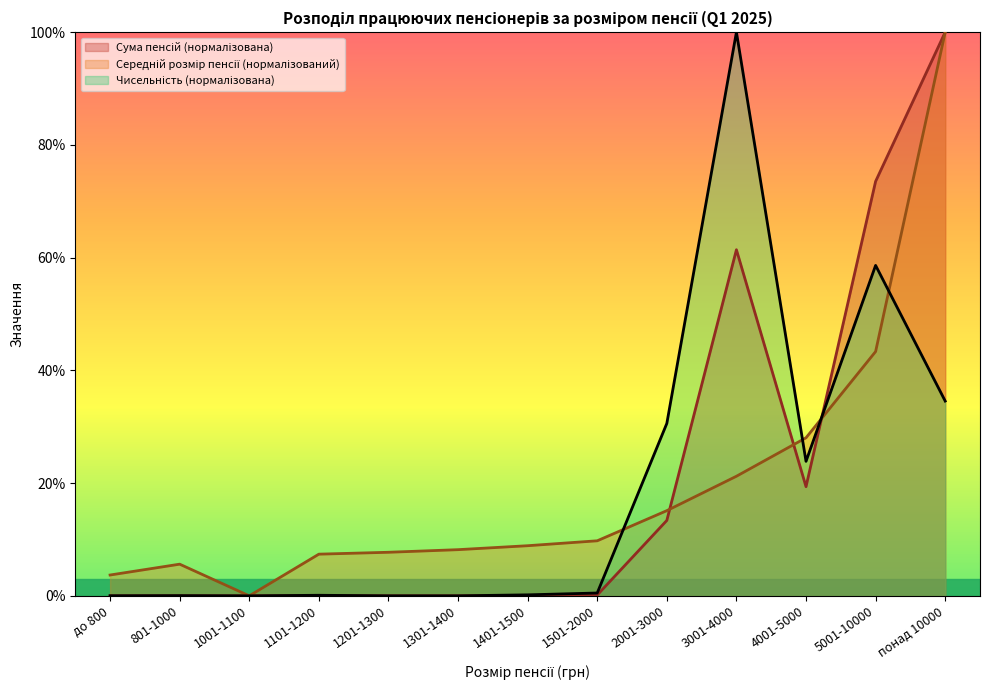

What is the sum of the Чисельність (осіб) values at 3001-4000 and 801-1000?

100.0